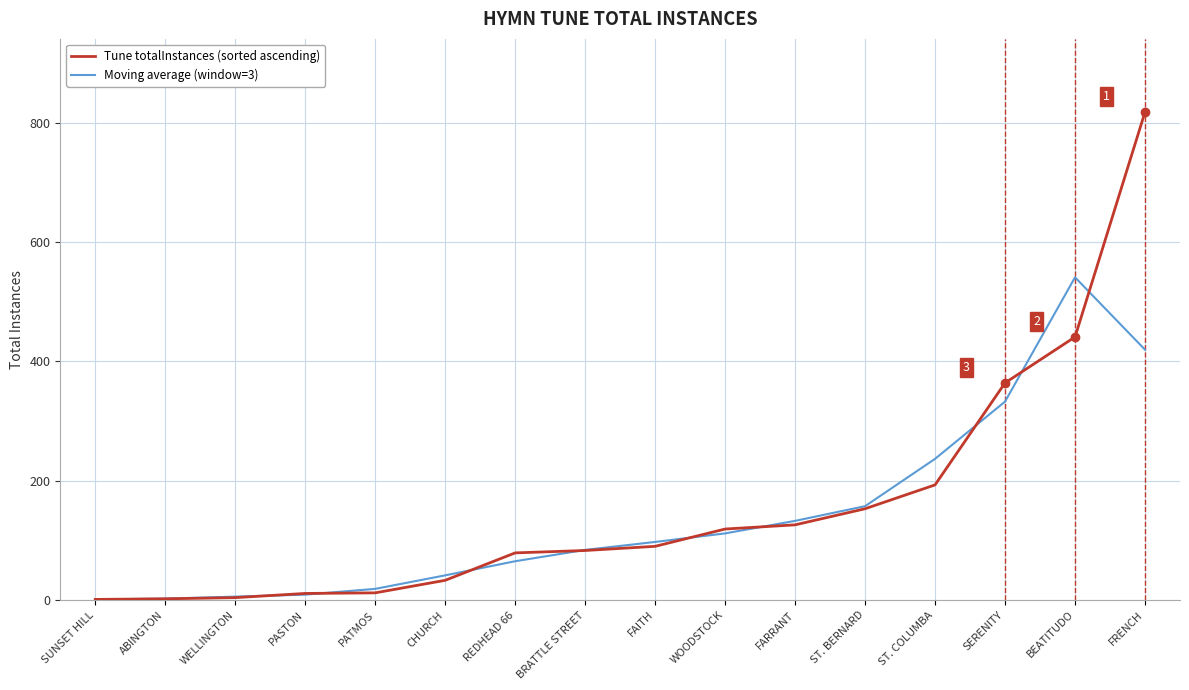

List the series in order of their peak value, highest first.

Tune totalInstances (sorted ascending), Moving average (window=3)